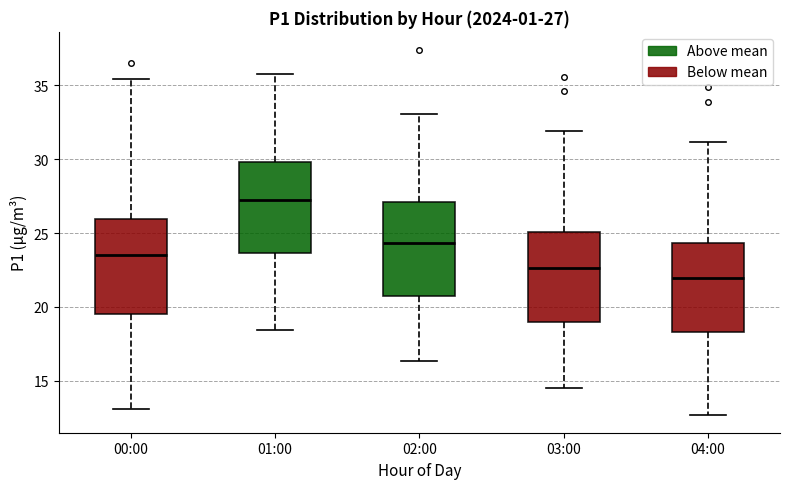

Which box's median line is the highest?

01:00